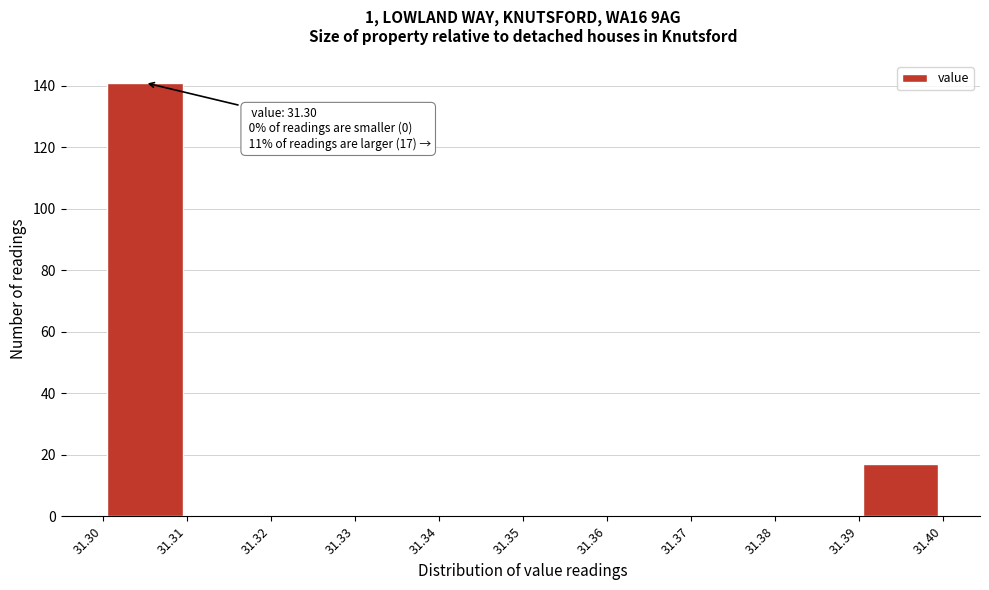

Which range on the x-axis has the tallest bar?

31.30 to 31.31